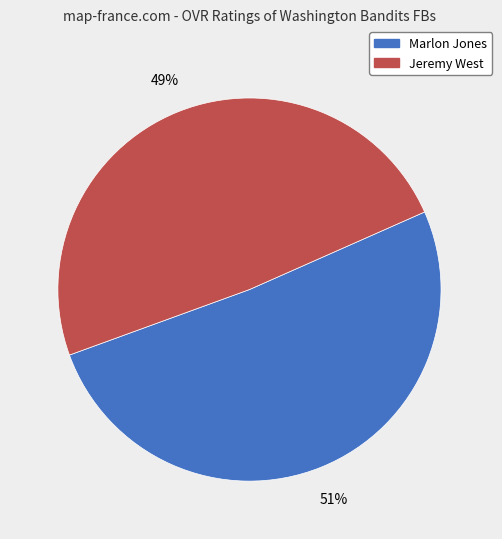

How many segments does this pie chart have?

2